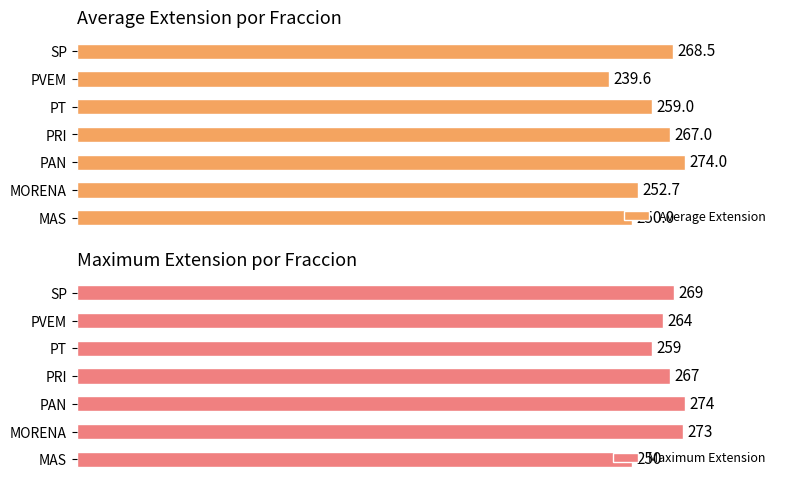

Which category has the lowest value in the Average Extension series?

PVEM